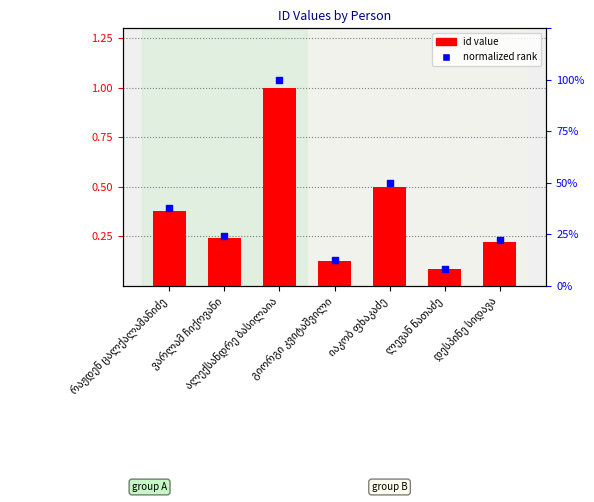

Is the value of id at ალექსანდრე ბასილაია greater than the value of normalized rank at ალექსანდრე ბასილაია?

Yes